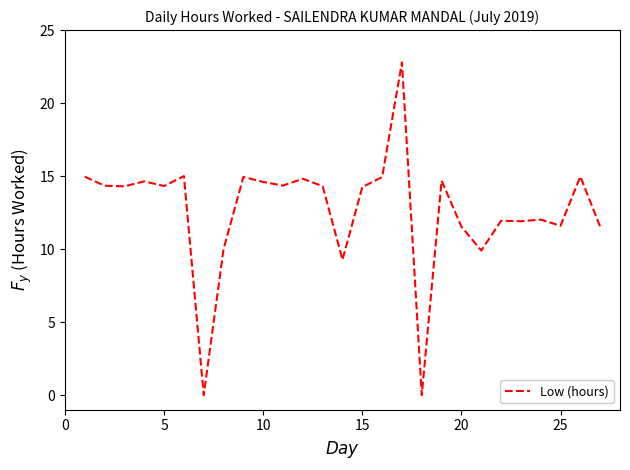

What is the difference between the maximum and minimum values?

22.8